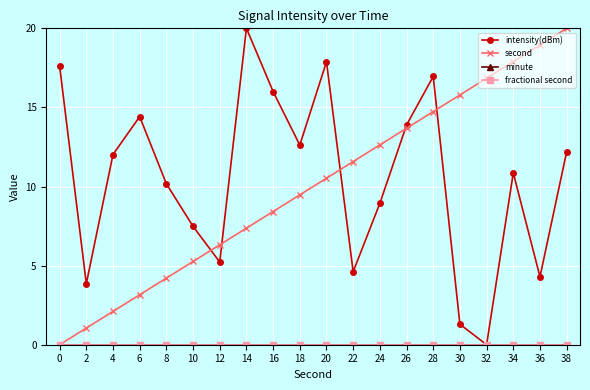

What is the difference between the maximum and minimum values in the second series?

20.0